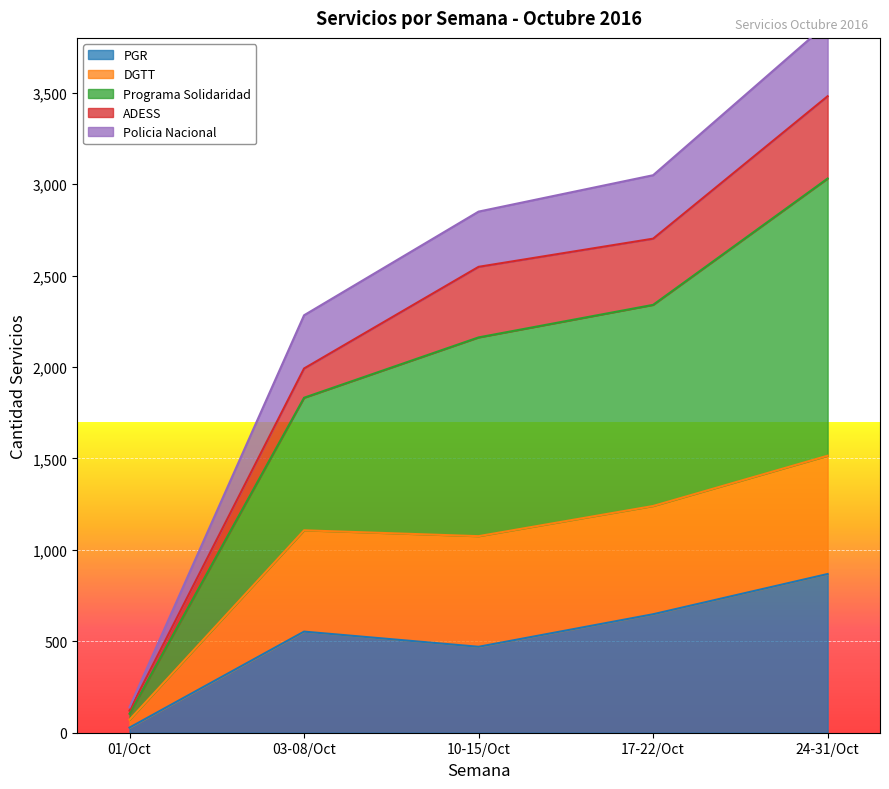

The value of PGR at 10-15/Oct is 826. True or false?

False